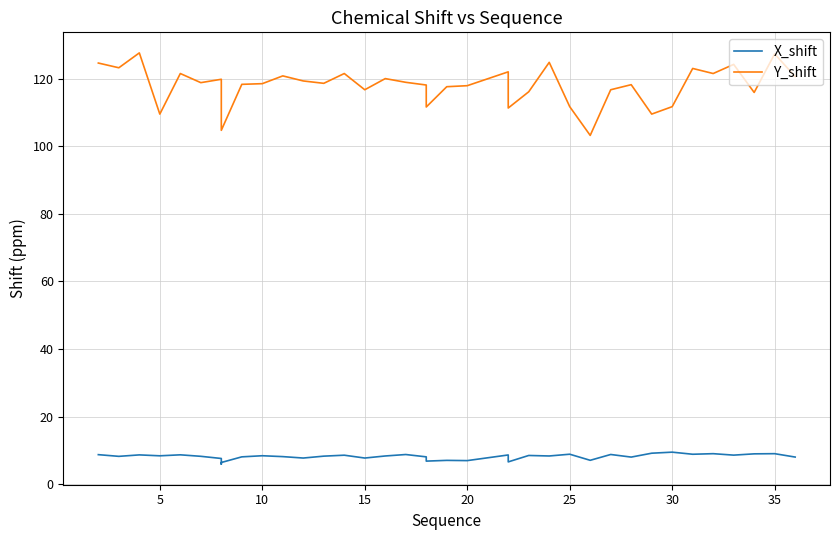

What is the difference between the highest and lowest values at 16?

111.6